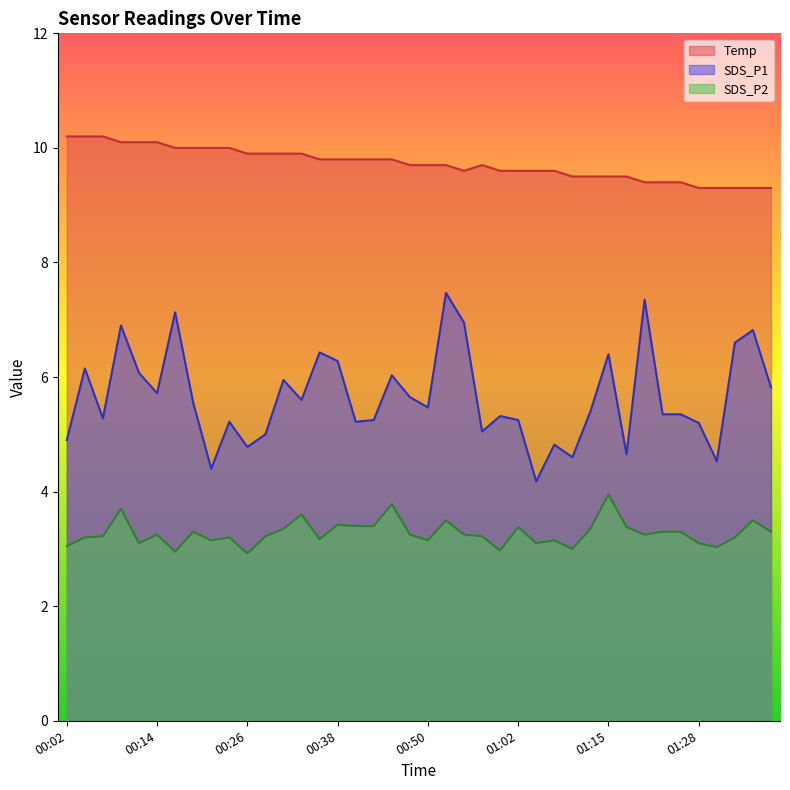

At which category does SDS_P2 reach its first local valley?

00:11